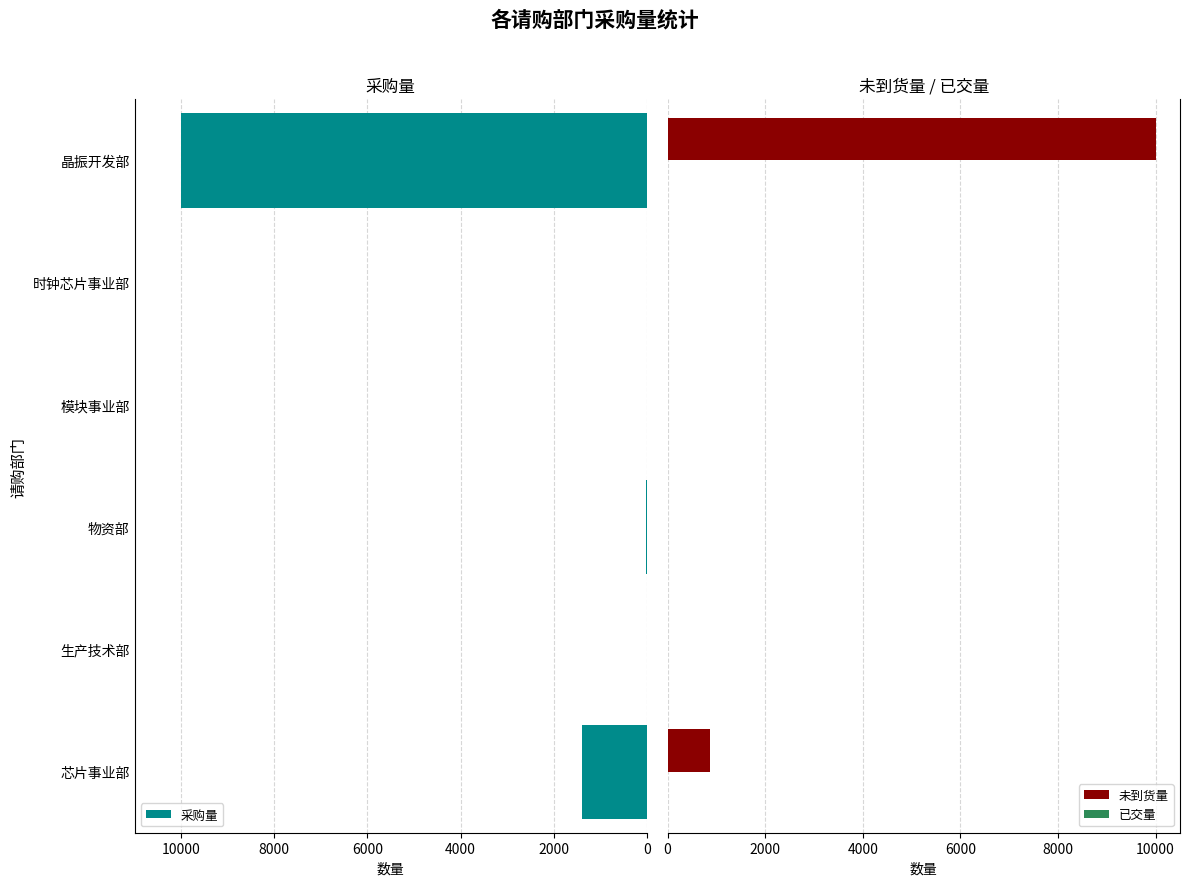

Are the bars horizontal?

Yes